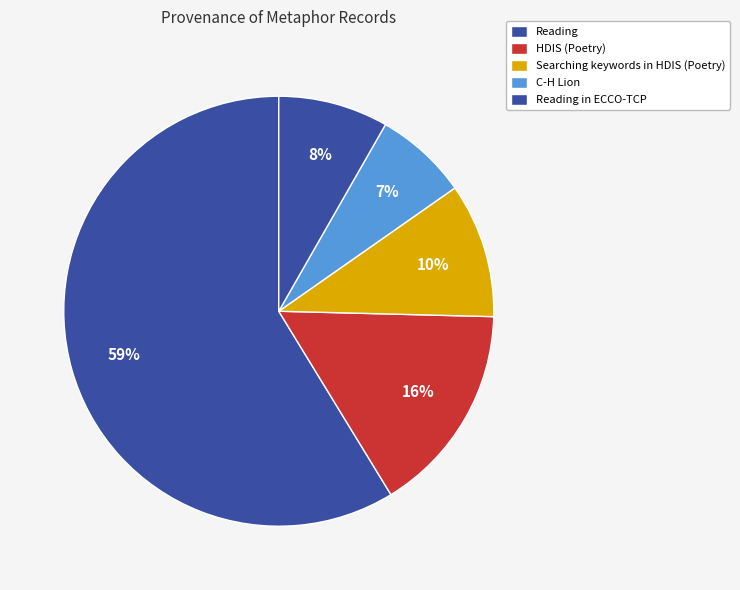

Is the sum of Reading and Searching keywords in HDIS (Poetry) greater than half?

Yes